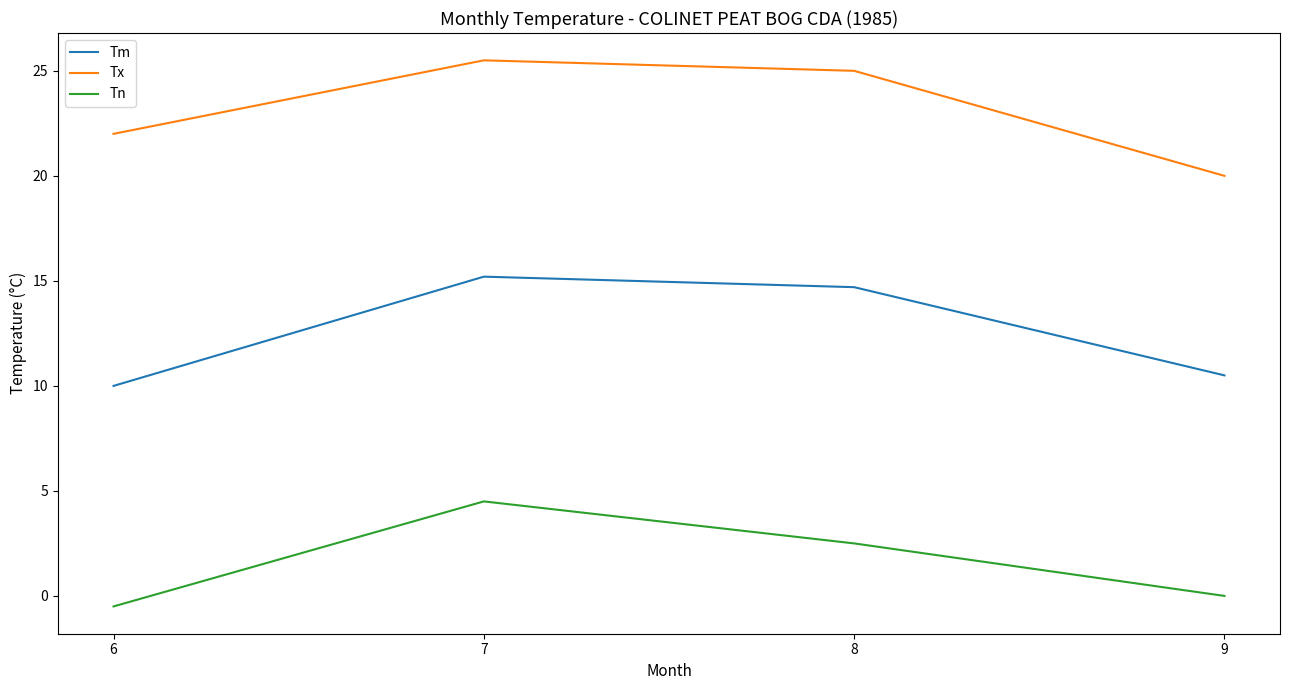

Which label corresponds to the largest value in the chart?

7